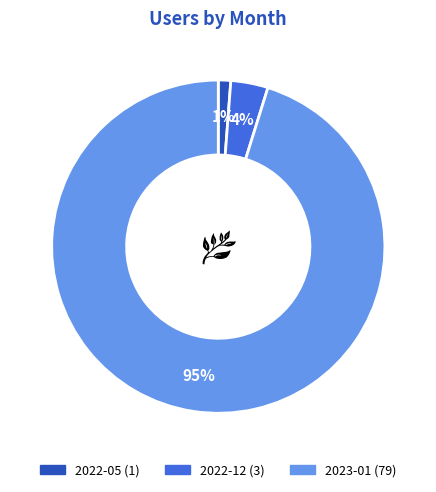

How many slices are in this pie chart?

3